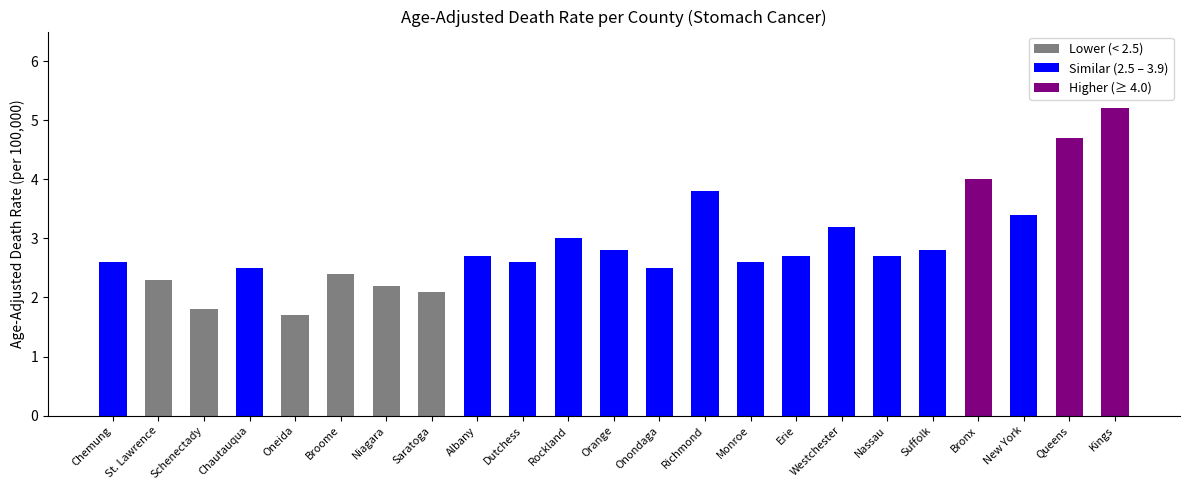

Reading left to right, what are all the values shown in this chart?

2.6	2.3	1.8	2.5	1.7	2.4	2.2	2.1	2.7	2.6	3.0	2.8	2.5	3.8	2.6	2.7	3.2	2.7	2.8	4.0	3.4	4.7	5.2